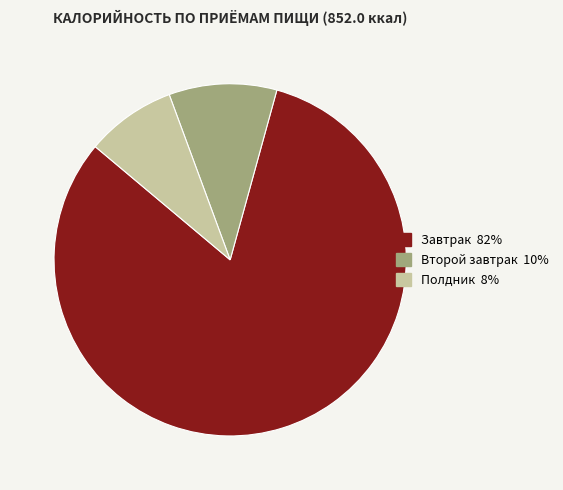

Is there any slice that represents more than half of the pie?

Yes